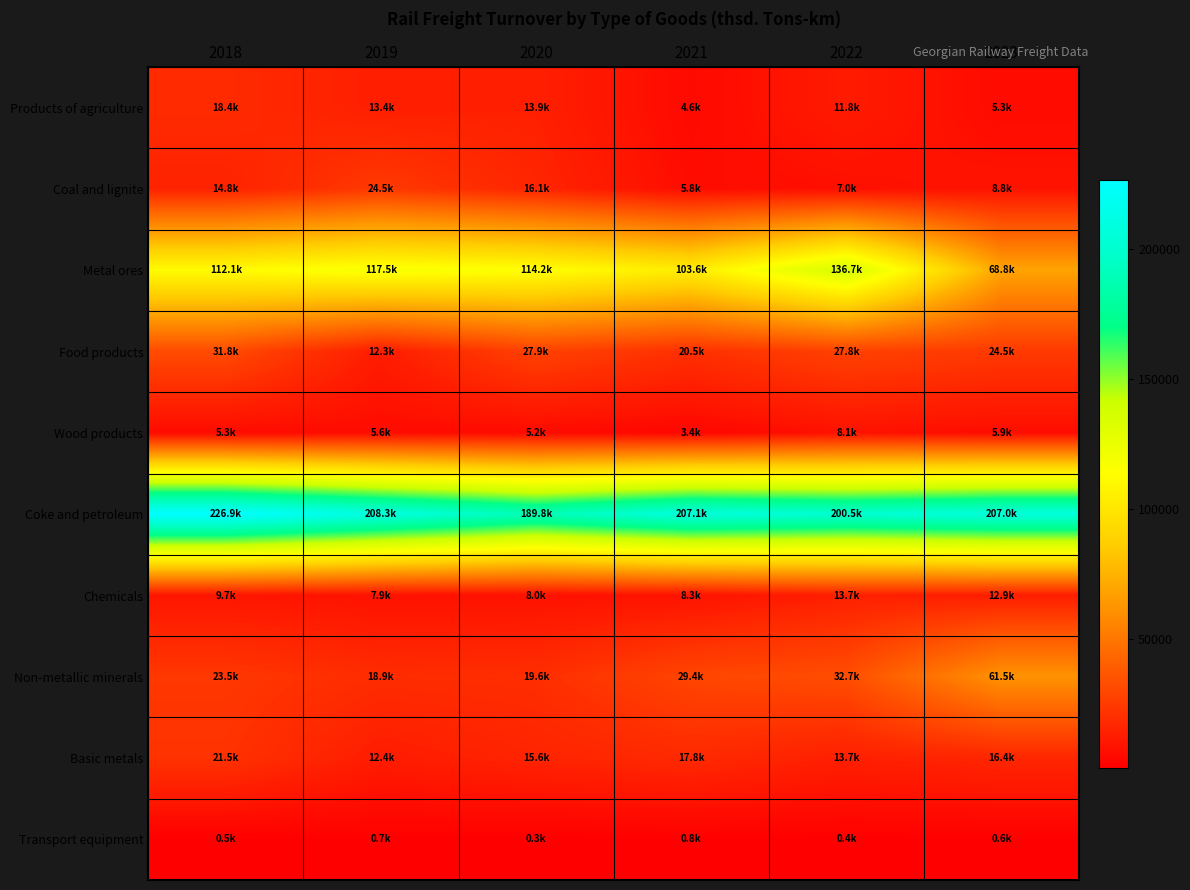

What is the total value across all series at 2020?

410737.5